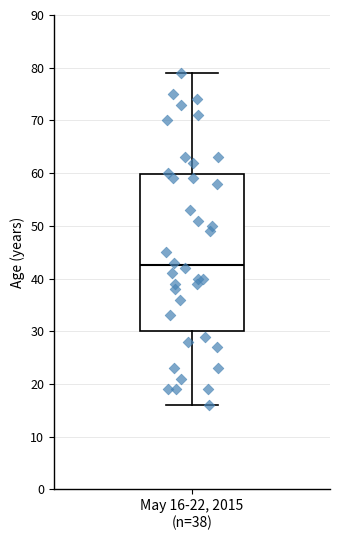

Where is the lower edge of the box for May 16-22, 2015 (n=38) on the y-axis? The values are not printed on the chart, so give them approximately, as read against the axis.

30